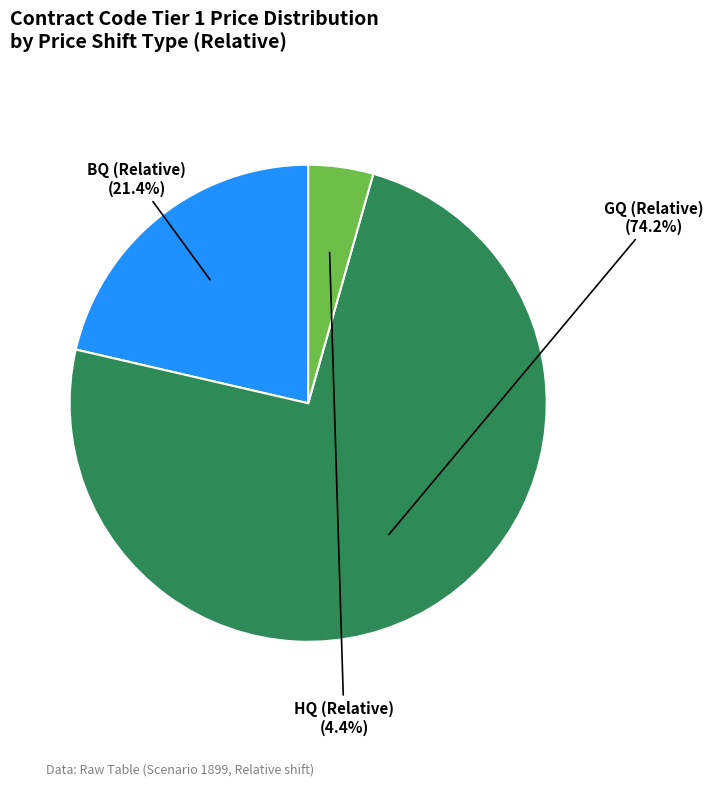

Is there any slice that represents more than half of the pie?

Yes